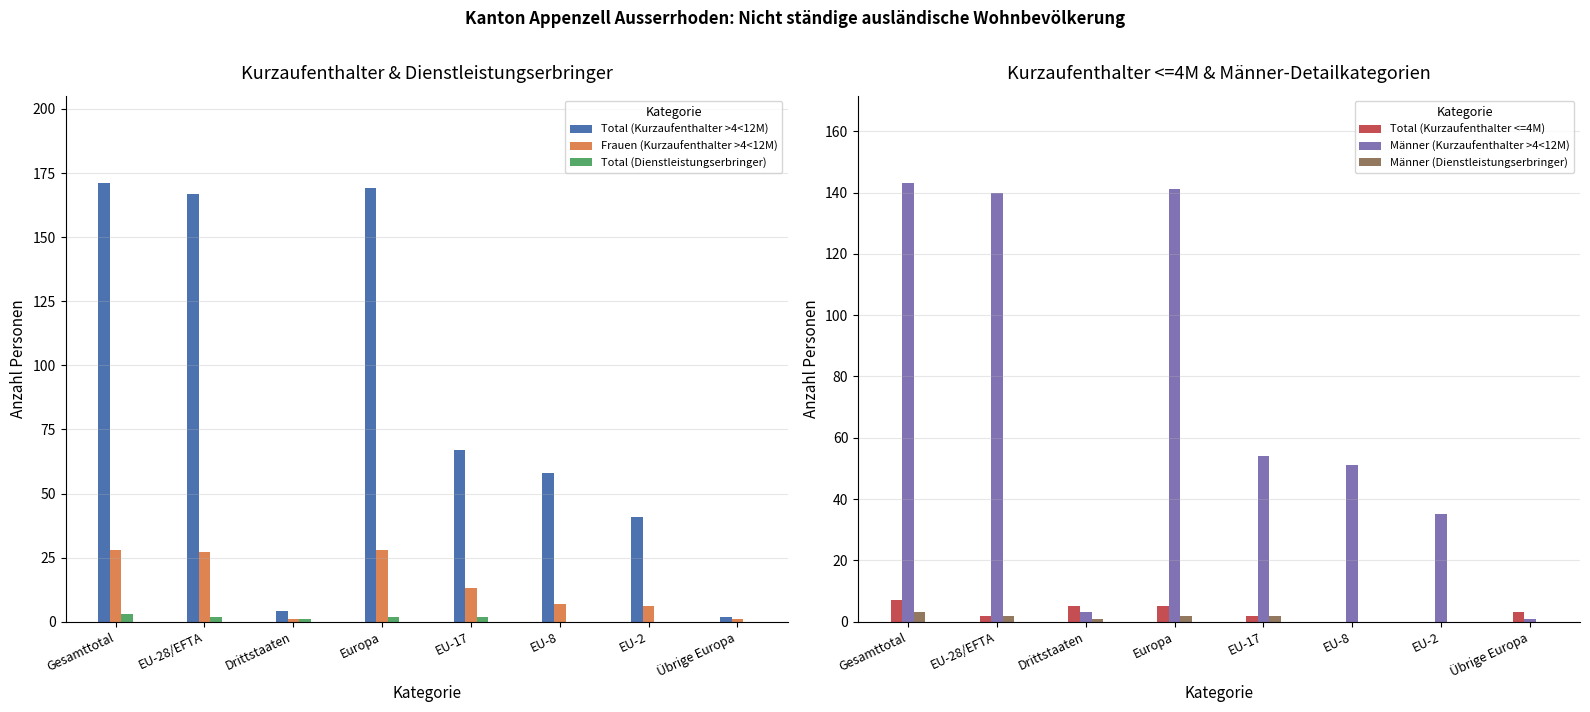

Which has a higher value, Europa or EU-2?

Europa